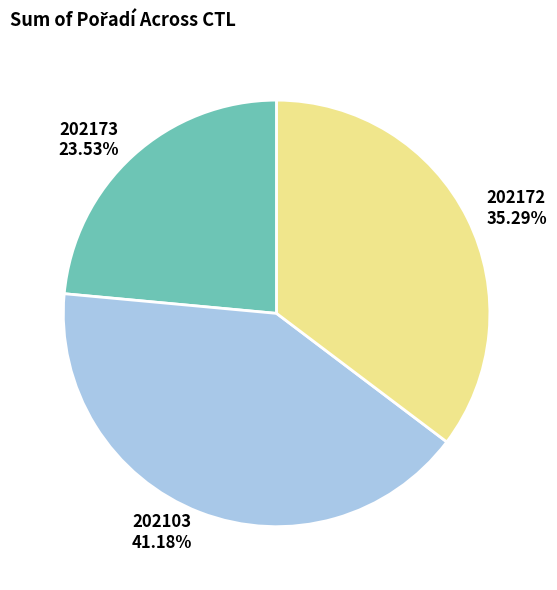

What percentage is the 202173 slice, to the nearest percent?

24%